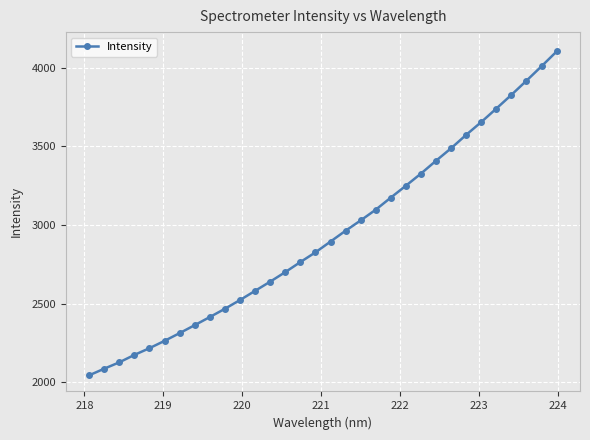

True or false: there are more than 2 points higher than both neighbors.

False